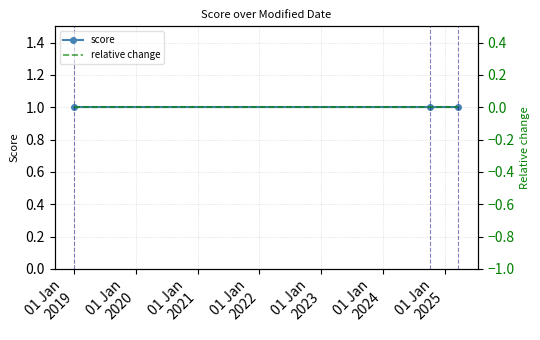

What is the value of the score point at the 1st from the left?

1